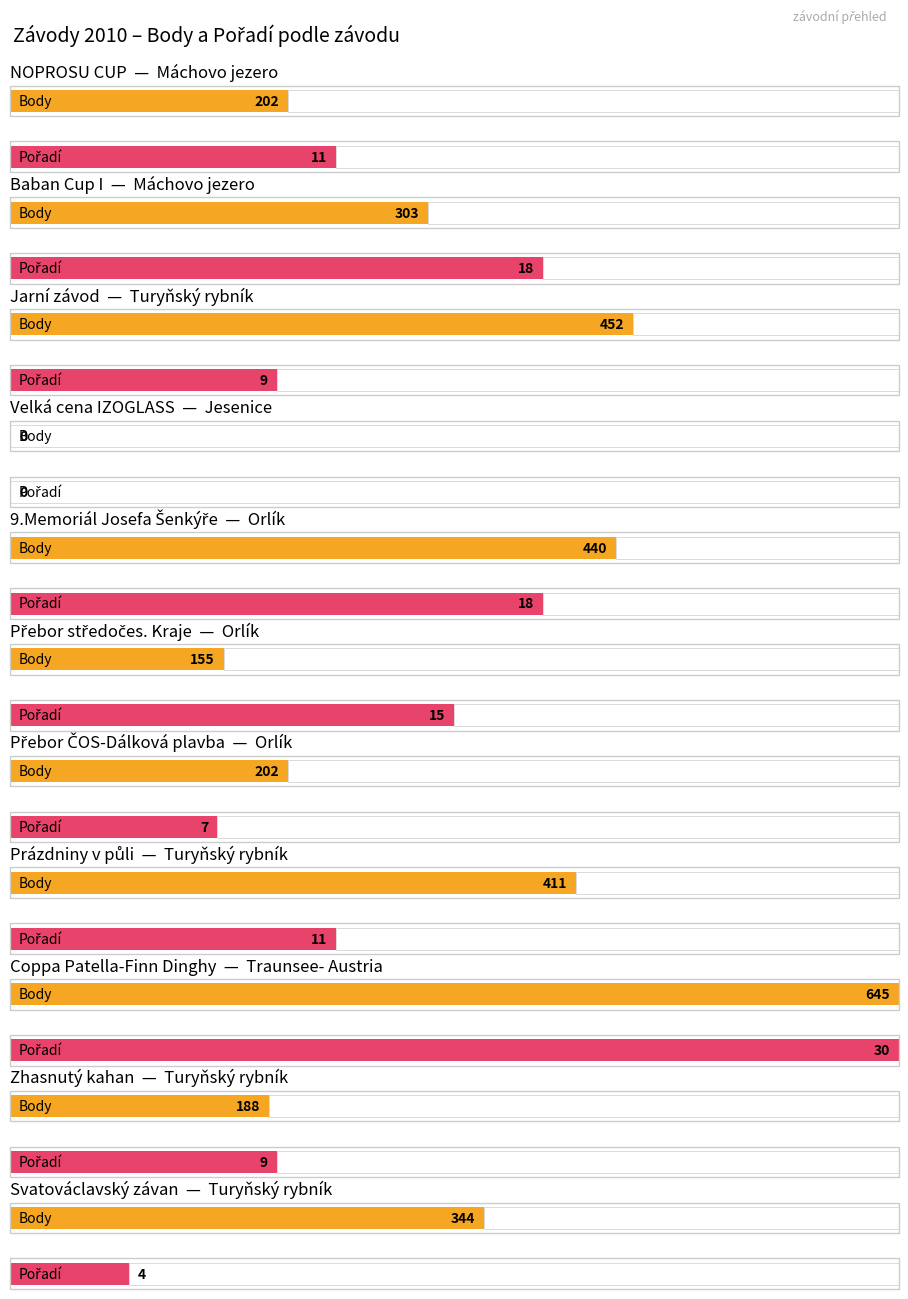

Which series changed the most between Orlík and Traunsee- Austria?

Body